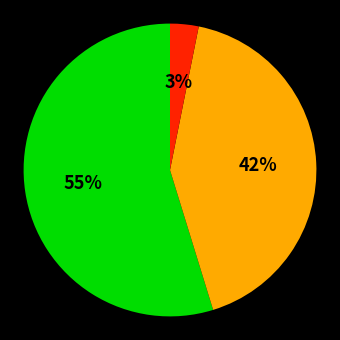

To the nearest percent, what is the average slice percentage?

33%